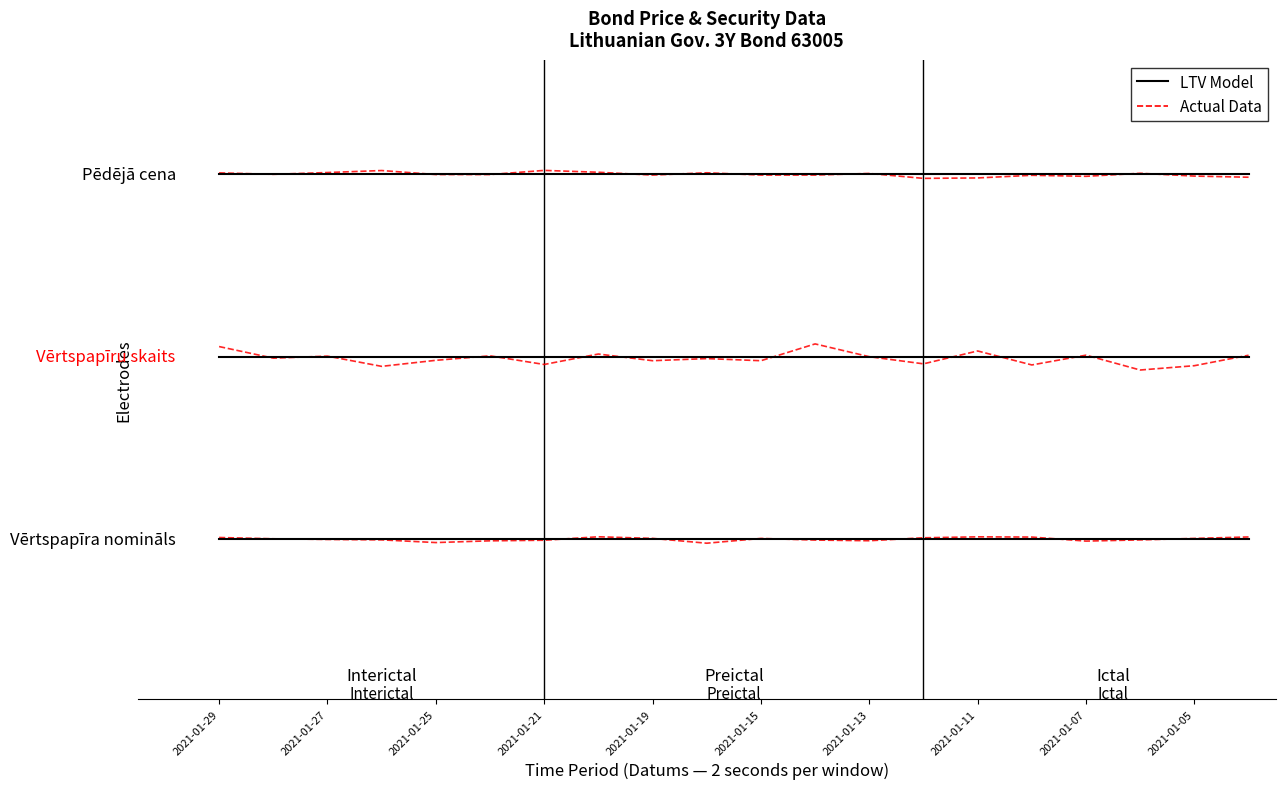

How many lines are shown in the chart?

2